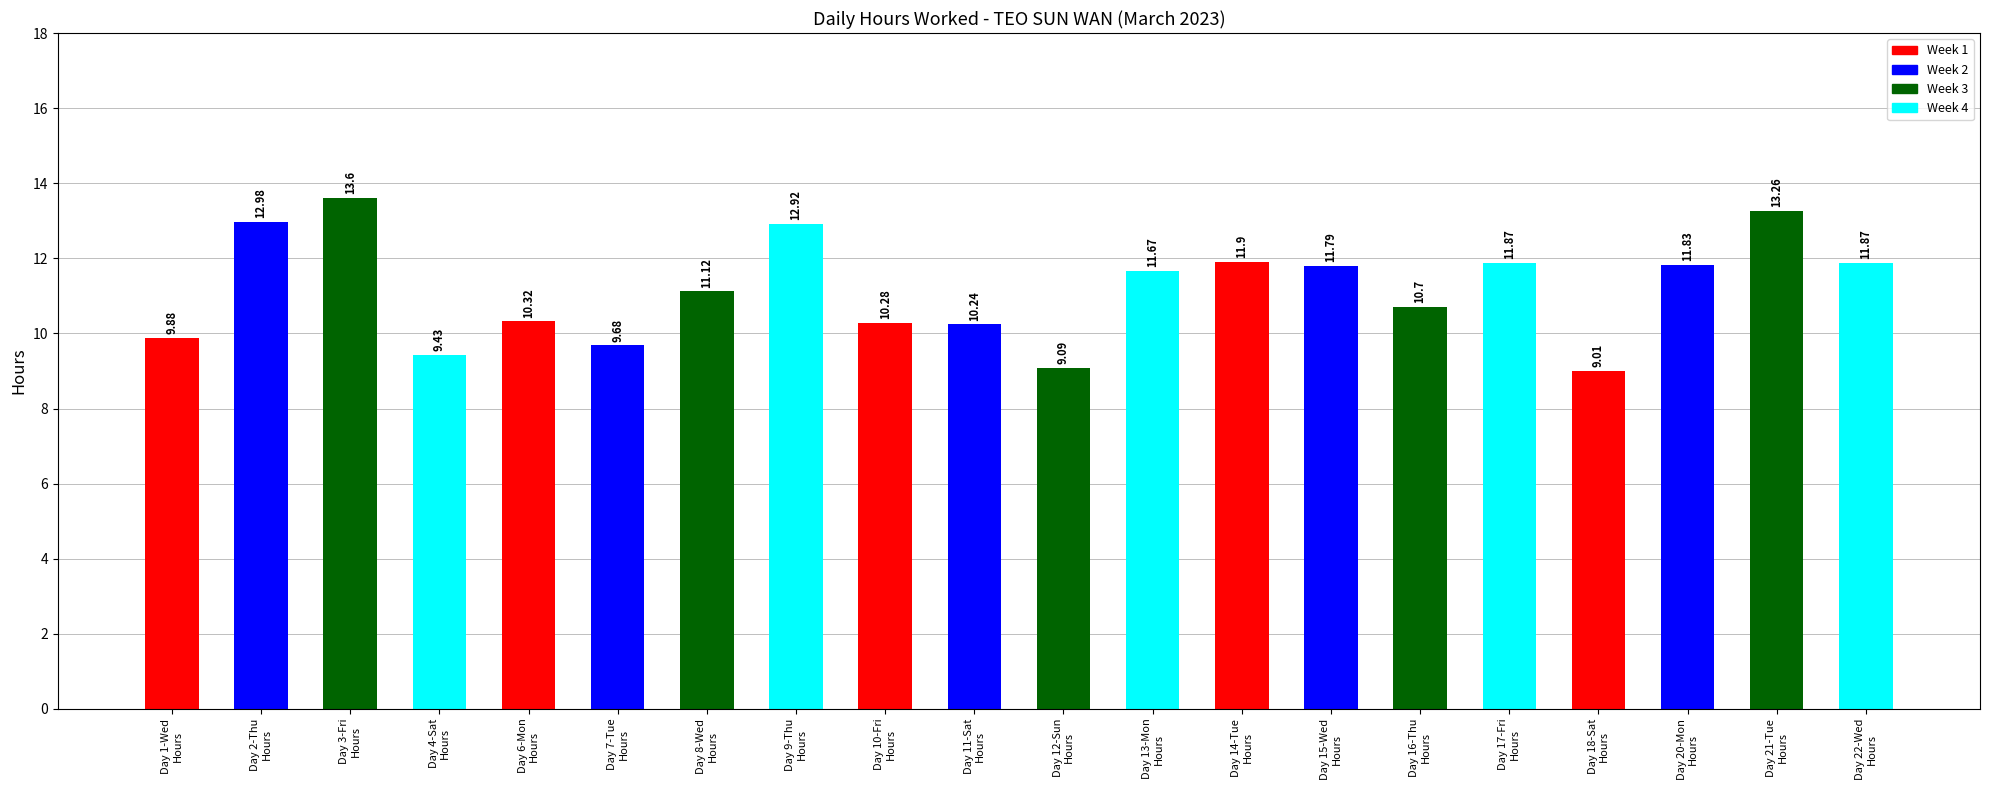

Between Day 2-Thu
Hours and Day 21-Tue
Hours, which is larger?

Day 21-Tue
Hours